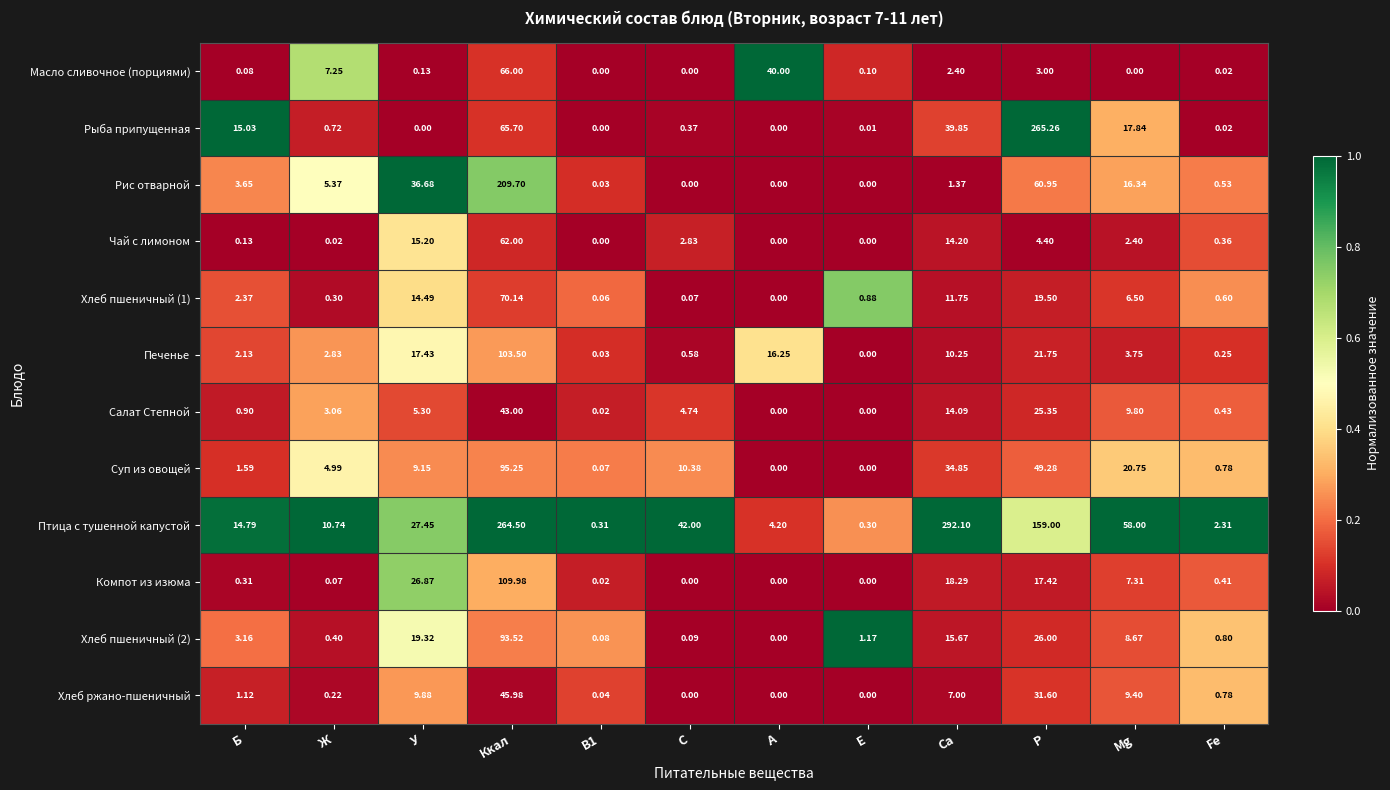

Which series has the widest spread of values?

Птица с тушенной капустой